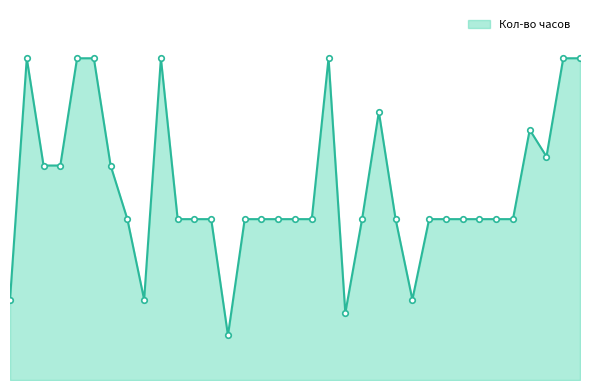

Is this an area chart (filled region under the line)?

Yes